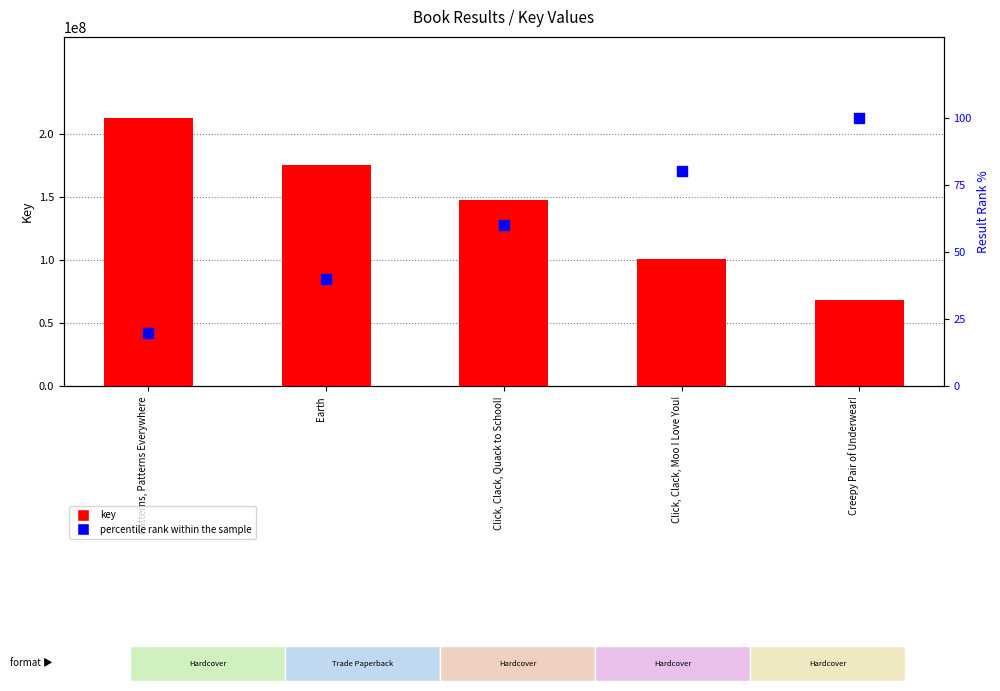

Which series contains the highest Y value?

key